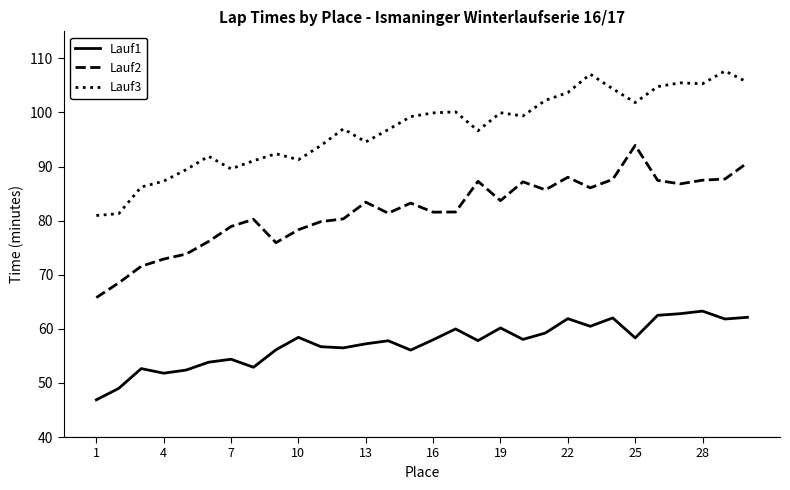

True or false: Lauf3 and Lauf1 intersect in this chart.

False